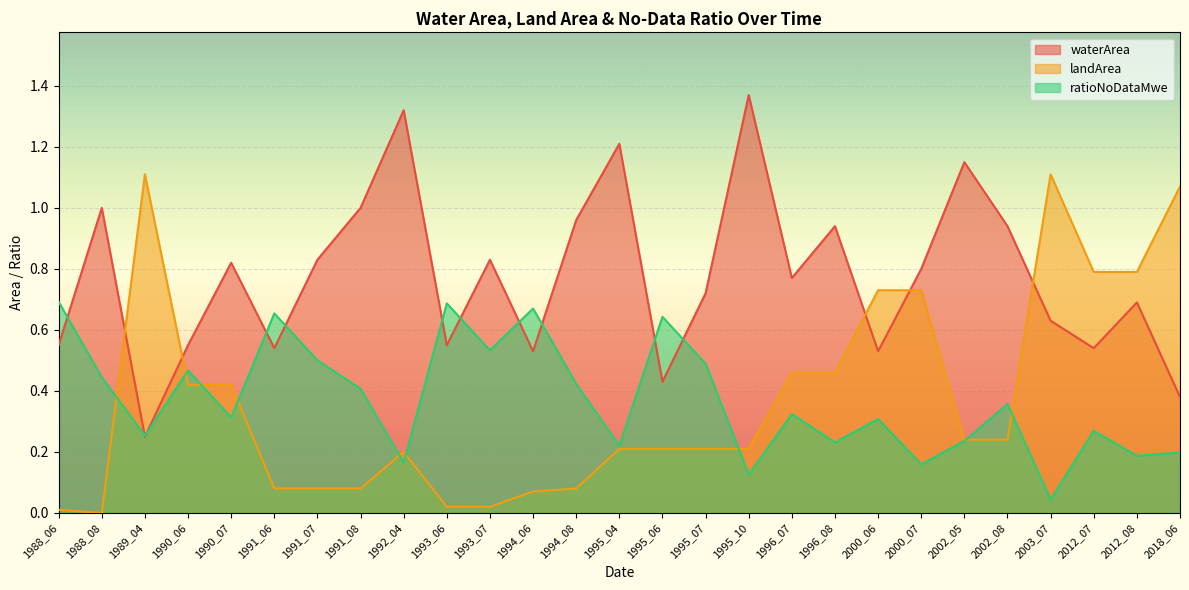

Which label corresponds to the largest value in the chart?

1995_10